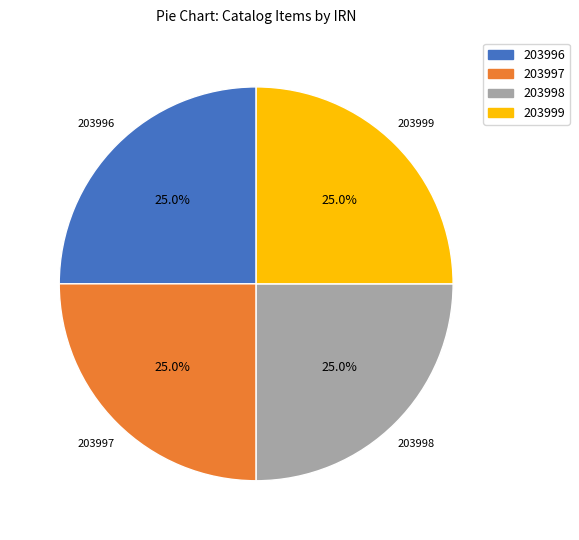

What is the ratio of the value at 203999 to the value at 203997?

1.0